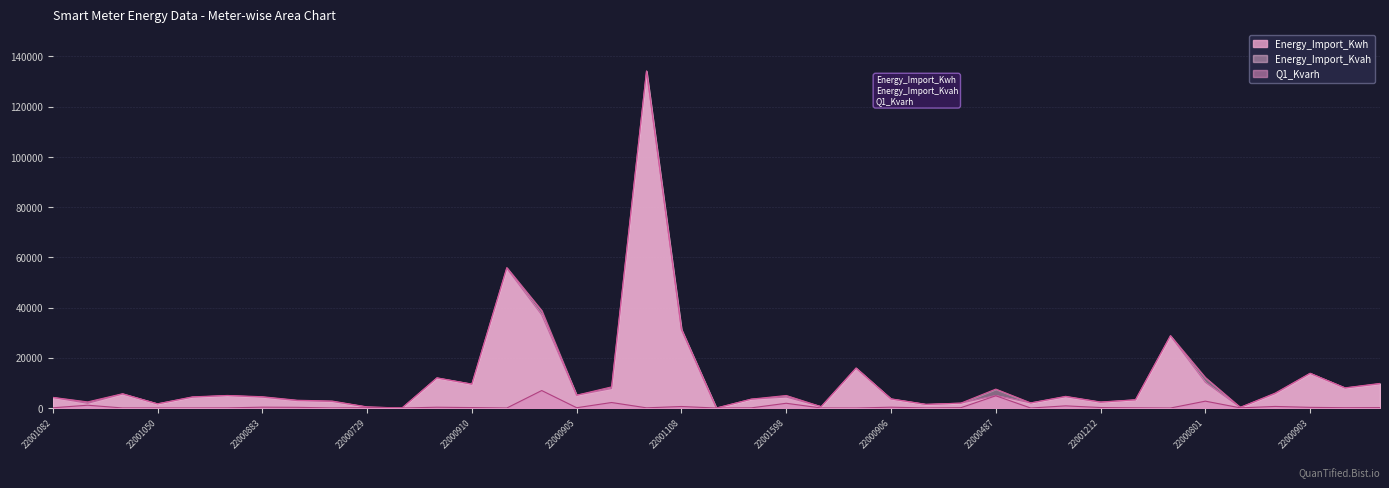

How many values in the Energy_Import_Kvah series exceed 4658?

20